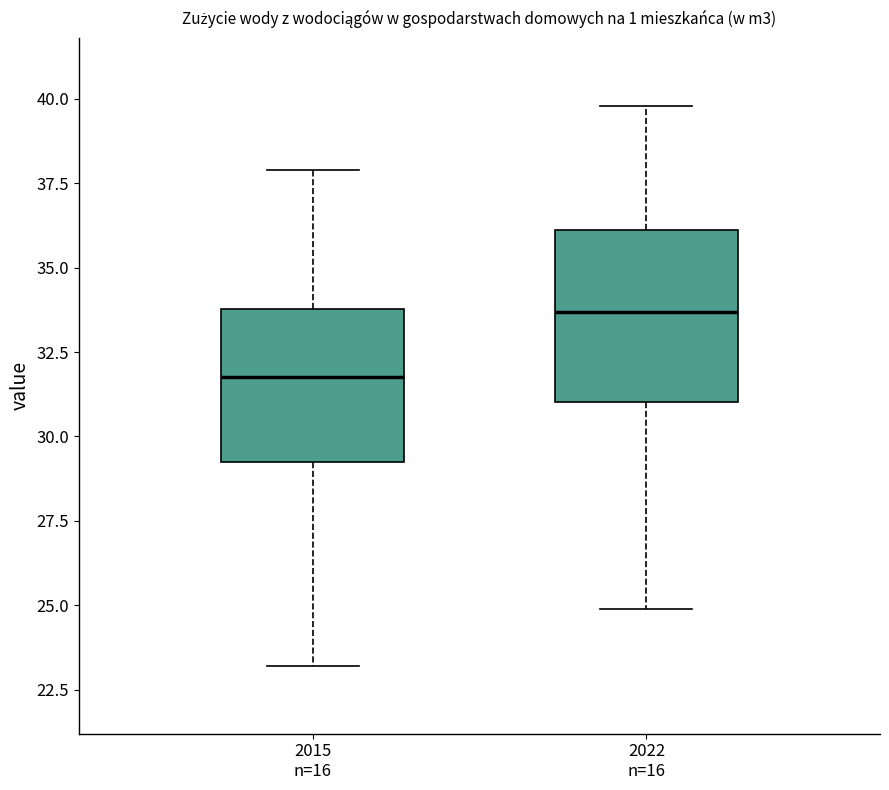

Reading left to right, read every box against the y-axis: the position of its median line, the range the box covers, and the ends of its whiskers. The values are not printed on the chart, so give them approximately, as read against the axis.

2015 n=16: median 32.0, box 29.5 to 34.0, whiskers 23.0 to 38.0
2022 n=16: median 33.5, box 31.0 to 36.0, whiskers 25.0 to 40.0